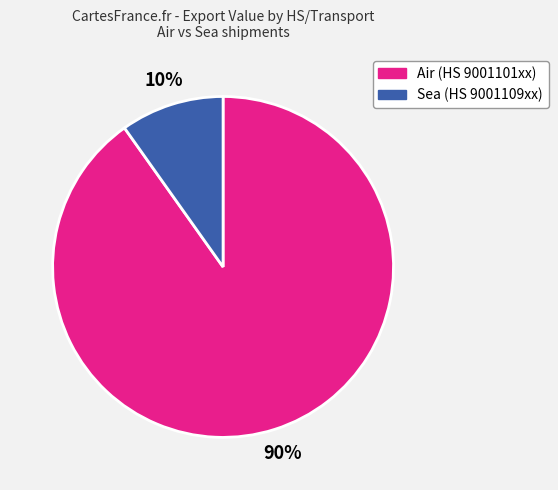

How many segments does this pie chart have?

2